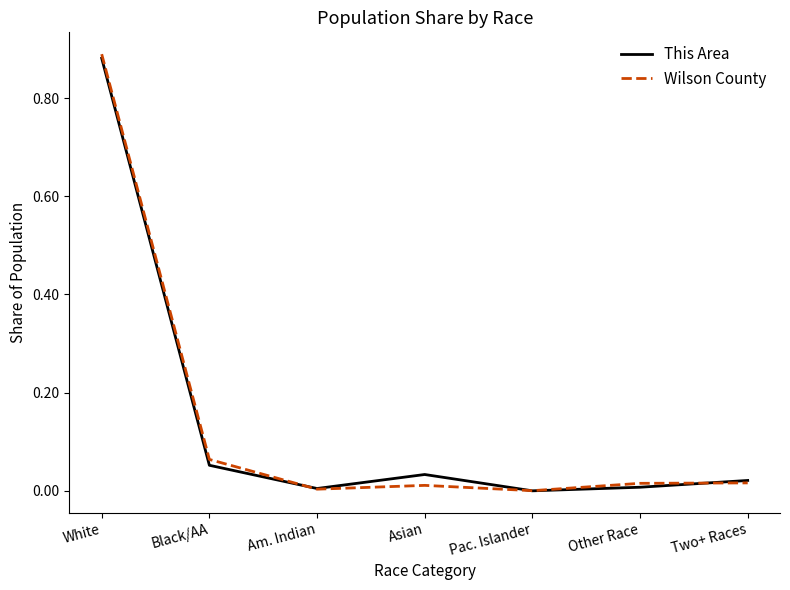

Which series has the largest range (max minus min)?

Wilson County